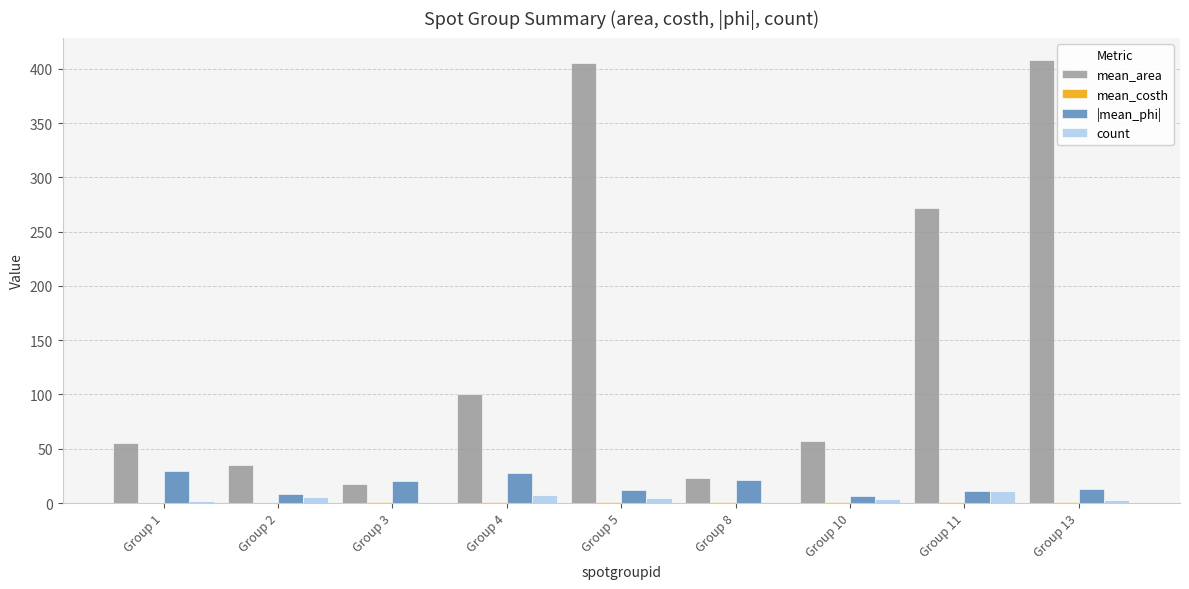

Which series changed the most between Group 2 and Group 11?

mean_area